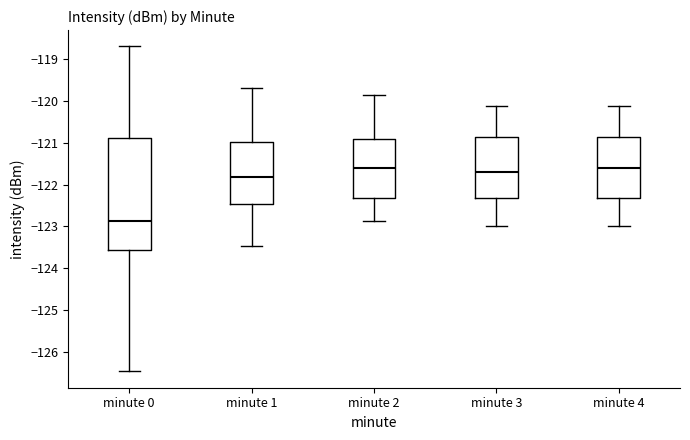

Reading left to right, transcribe this box plot: for each box, give where its median line is, the range the box spans, and where its two whiskers end, as read against the y-axis. The values are not printed on the chart, so give them approximately, as read against the axis.

minute 0: median -122.9, box -123.6 to -120.9, whiskers -126.5 to -118.7
minute 1: median -121.8, box -122.5 to -121.0, whiskers -123.5 to -119.7
minute 2: median -121.6, box -122.3 to -120.9, whiskers -122.9 to -119.9
minute 3: median -121.7, box -122.3 to -120.9, whiskers -123.0 to -120.1
minute 4: median -121.6, box -122.3 to -120.9, whiskers -123.0 to -120.1